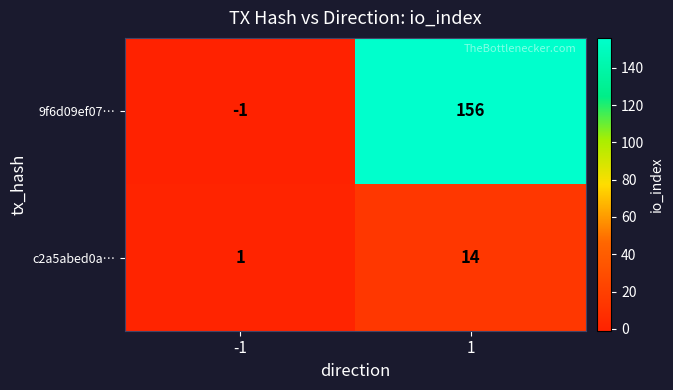

What is the total value across all series at 1?

170